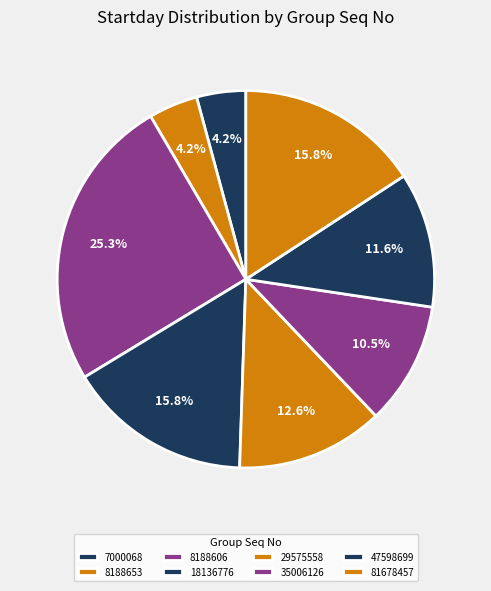

Count the number of slices in the pie.

8